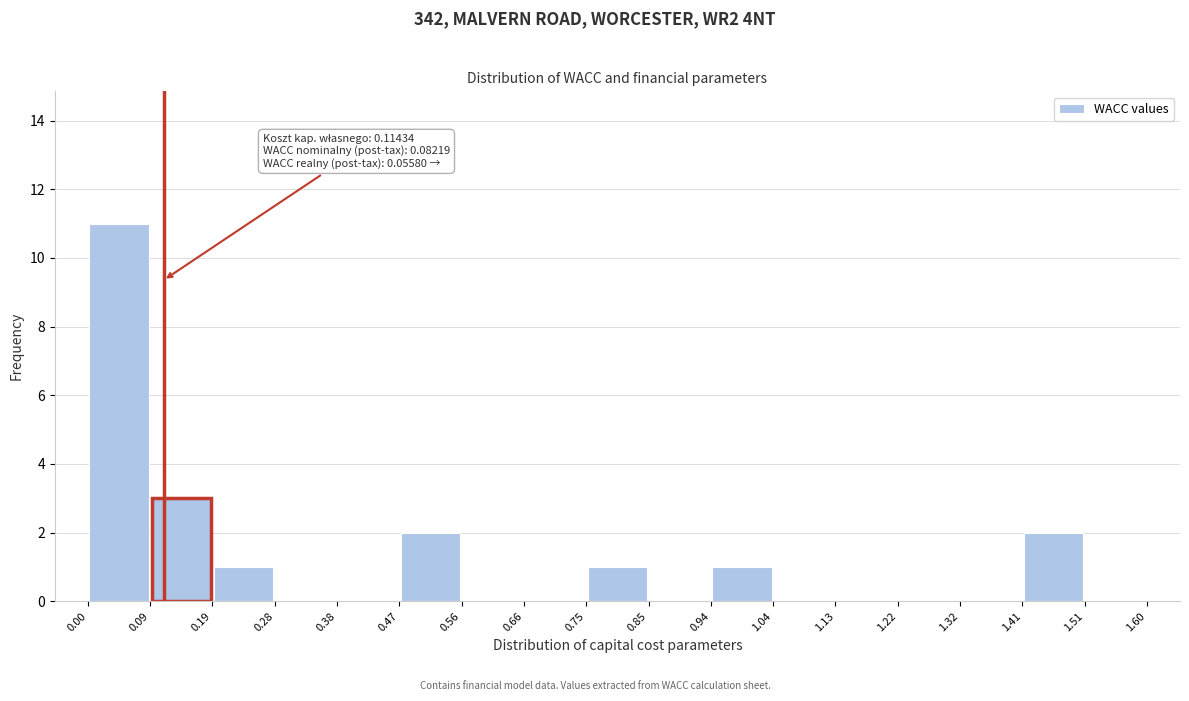

Which range on the x-axis has the tallest bar?

0.00 to 0.09